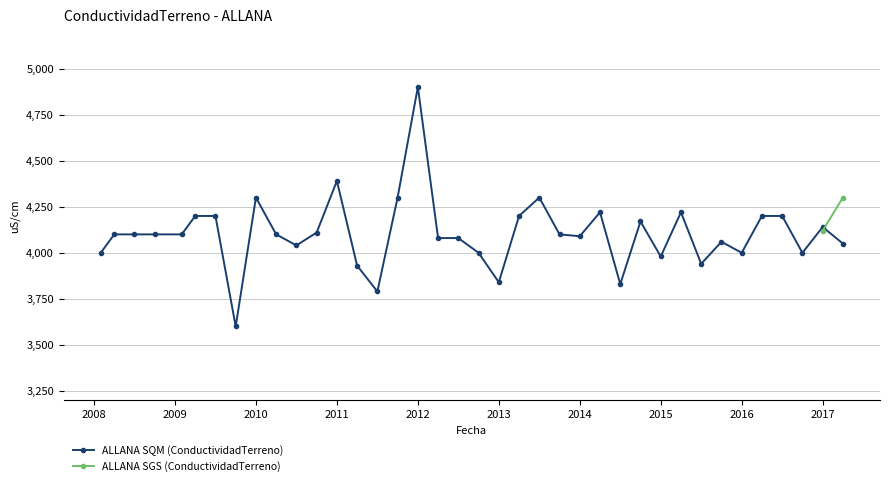

What is the maximum value for ALLANA SQM (ConductividadTerreno)?

4900